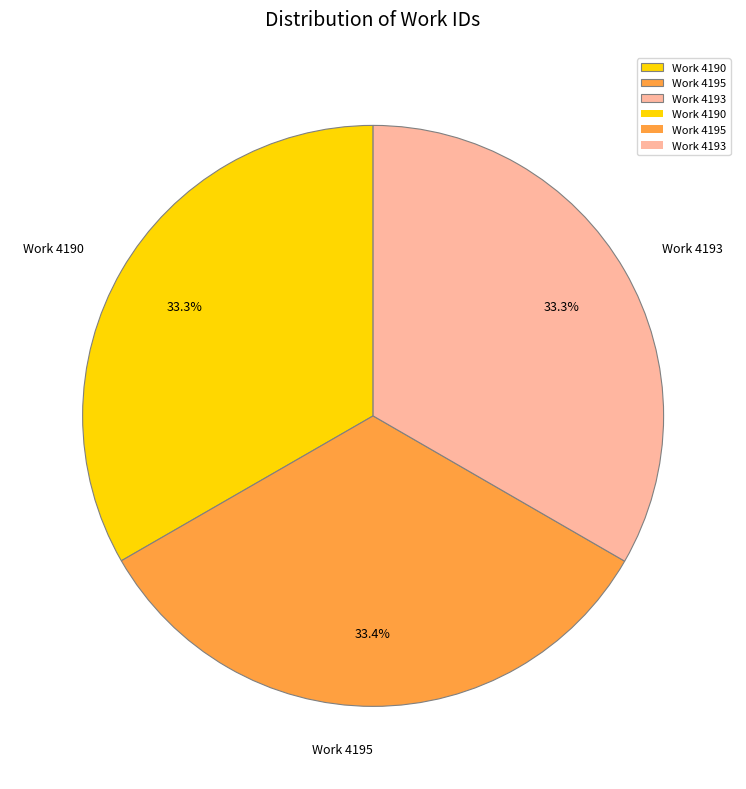

What percentage is the Work 4195 slice, to the nearest percent?

33%